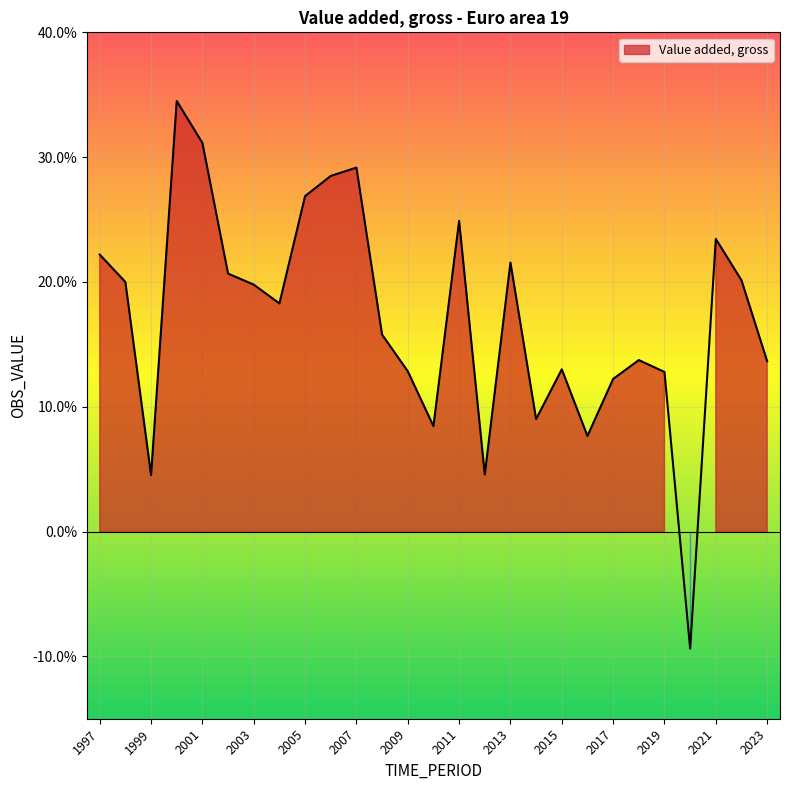

How many lines are shown in the chart?

1